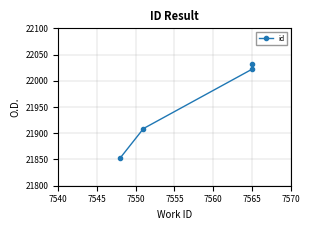

What is the value of the 1st point from the left?

21853